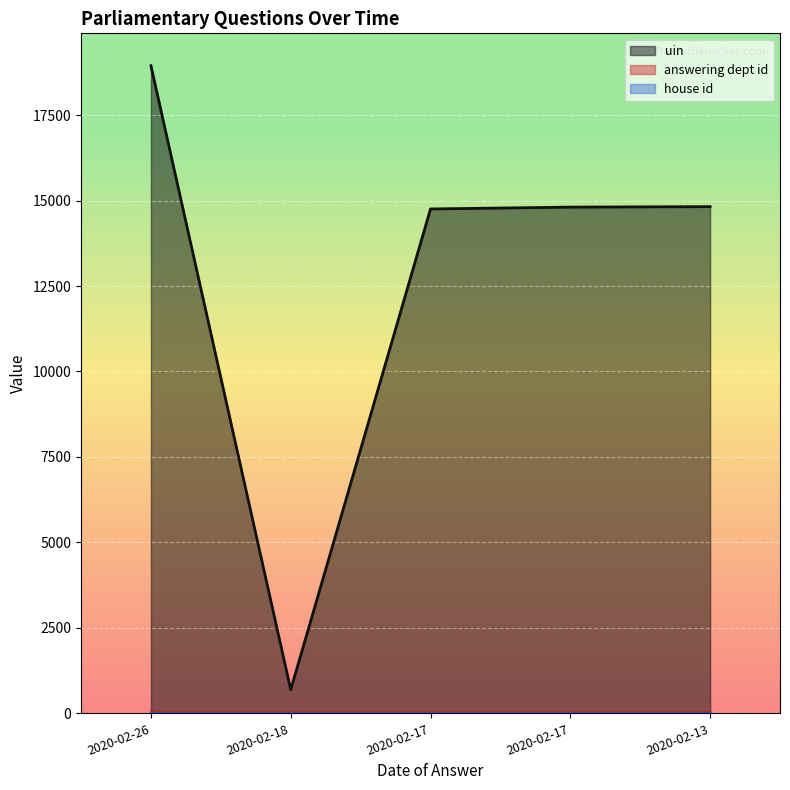

What is the total value across all series at 2020-02-17?

14782